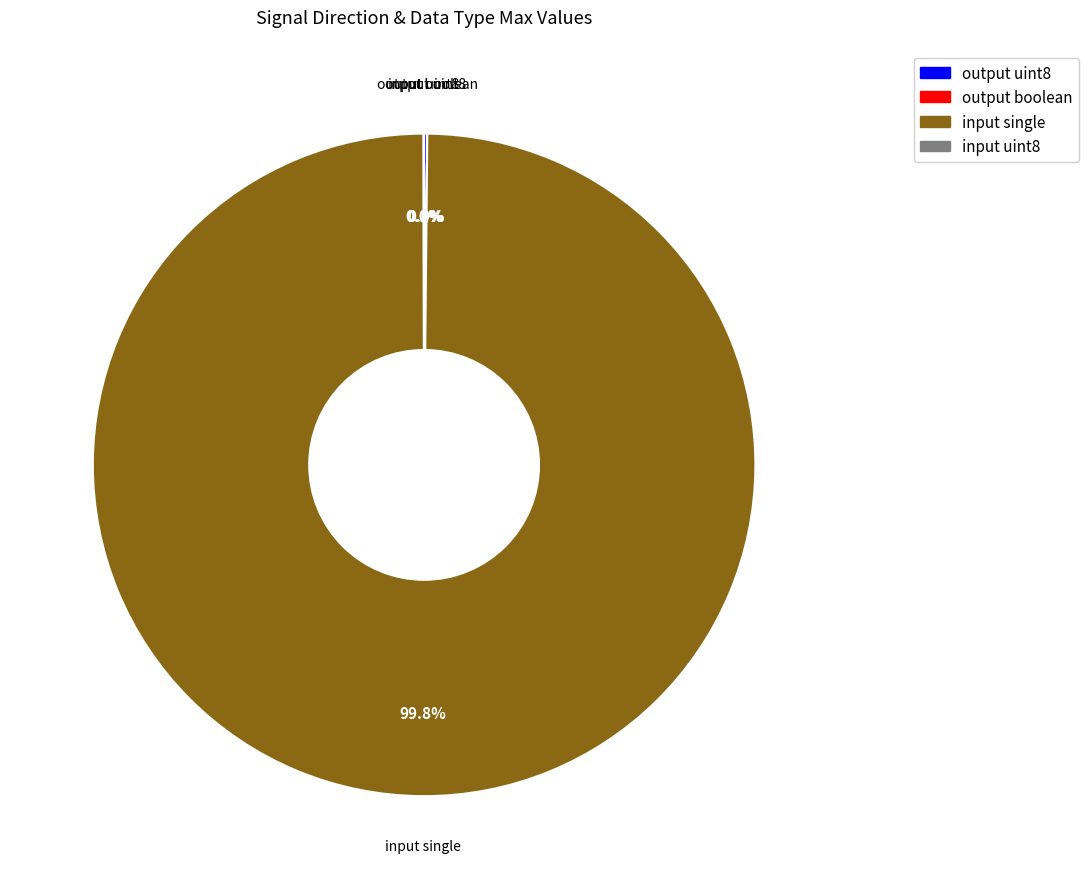

Which slice is the largest?

input single